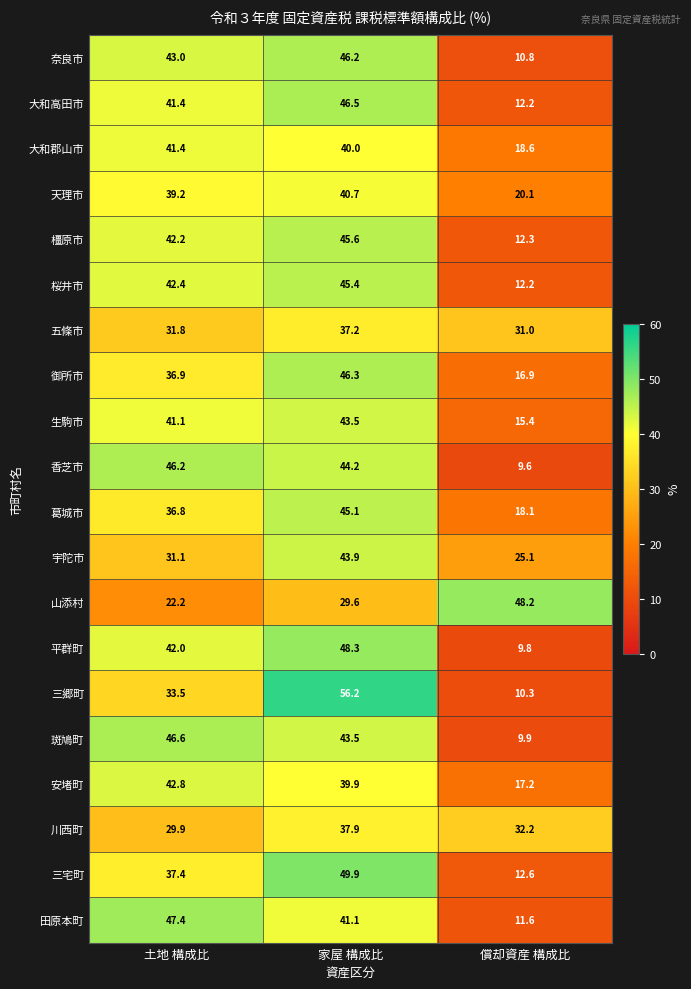

What is the sum of all 生駒市 values?

100.0